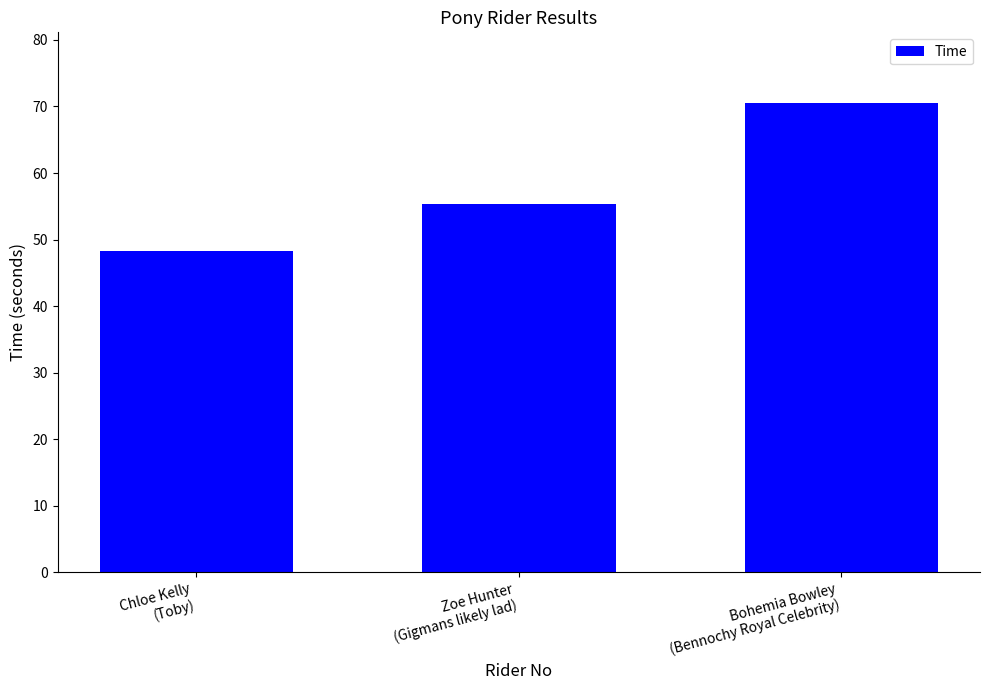

Are the bars horizontal?

No